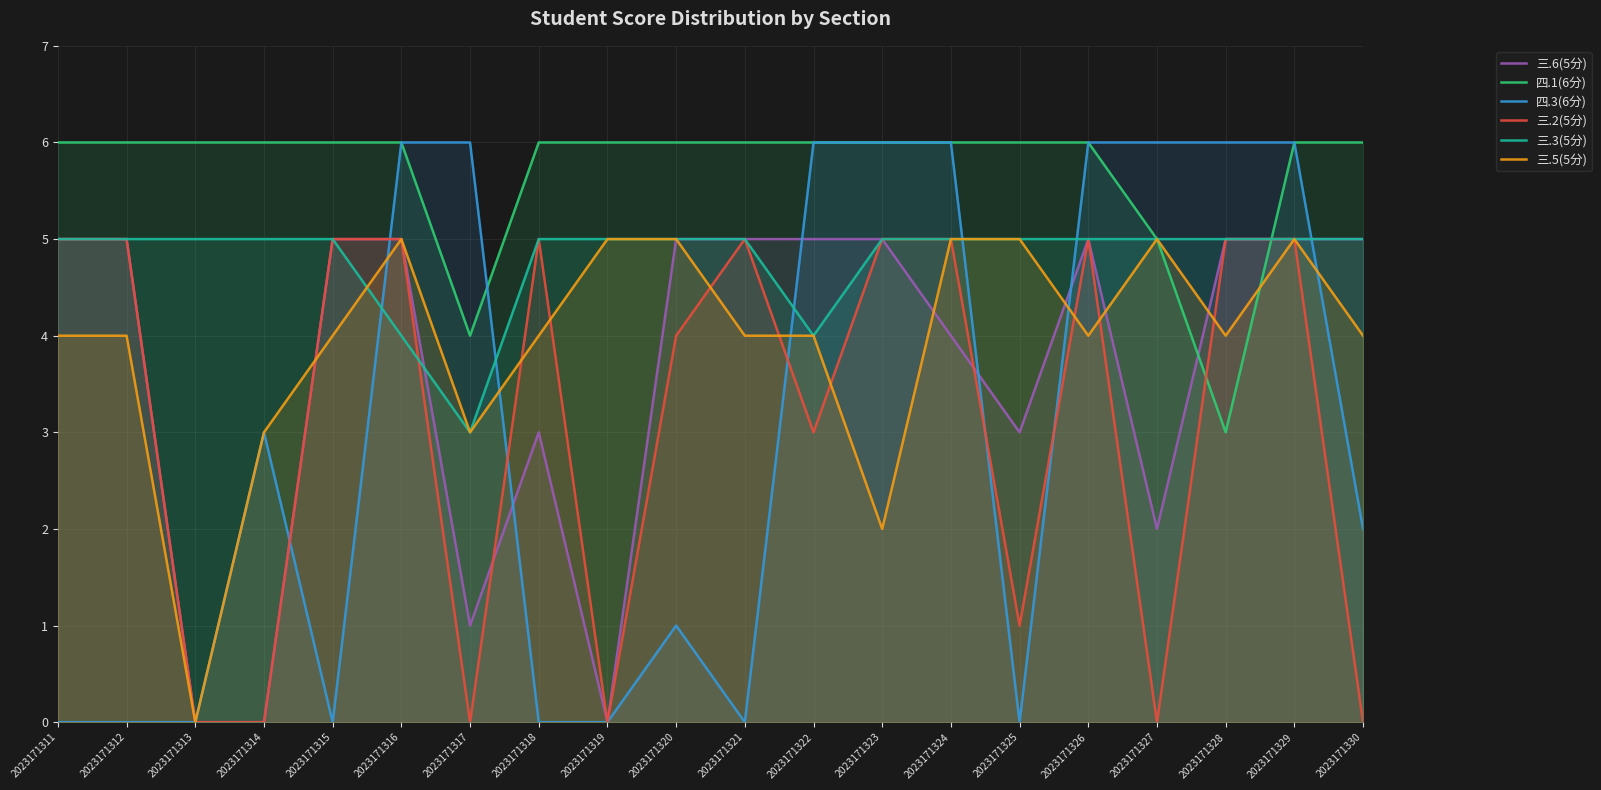

Reading left to right, extract all data points from this chart.

三.6(5分): 2023171311=5	2023171312=5	2023171313=0	2023171314=0	2023171315=5	2023171316=5	2023171317=1	2023171318=3	2023171319=0	2023171320=5	2023171321=5	2023171322=5	2023171323=5	2023171324=4	2023171325=3	2023171326=5	2023171327=2	2023171328=5	2023171329=5	2023171330=5
四.1(6分): 2023171311=6	2023171312=6	2023171313=6	2023171314=6	2023171315=6	2023171316=6	2023171317=4	2023171318=6	2023171319=6	2023171320=6	2023171321=6	2023171322=6	2023171323=6	2023171324=6	2023171325=6	2023171326=6	2023171327=5	2023171328=3	2023171329=6	2023171330=6
四.3(6分): 2023171311=0	2023171312=0	2023171313=0	2023171314=3	2023171315=0	2023171316=6	2023171317=6	2023171318=0	2023171319=0	2023171320=1	2023171321=0	2023171322=6	2023171323=6	2023171324=6	2023171325=0	2023171326=6	2023171327=6	2023171328=6	2023171329=6	2023171330=2
三.2(5分): 2023171311=5	2023171312=5	2023171313=0	2023171314=0	2023171315=5	2023171316=5	2023171317=0	2023171318=5	2023171319=0	2023171320=4	2023171321=5	2023171322=3	2023171323=5	2023171324=5	2023171325=1	2023171326=5	2023171327=0	2023171328=5	2023171329=5	2023171330=0
三.3(5分): 2023171311=5	2023171312=5	2023171313=5	2023171314=5	2023171315=5	2023171316=4	2023171317=3	2023171318=5	2023171319=5	2023171320=5	2023171321=5	2023171322=4	2023171323=5	2023171324=5	2023171325=5	2023171326=5	2023171327=5	2023171328=5	2023171329=5	2023171330=5
三.5(5分): 2023171311=4	2023171312=4	2023171313=0	2023171314=3	2023171315=4	2023171316=5	2023171317=3	2023171318=4	2023171319=5	2023171320=5	2023171321=4	2023171322=4	2023171323=2	2023171324=5	2023171325=5	2023171326=4	2023171327=5	2023171328=4	2023171329=5	2023171330=4